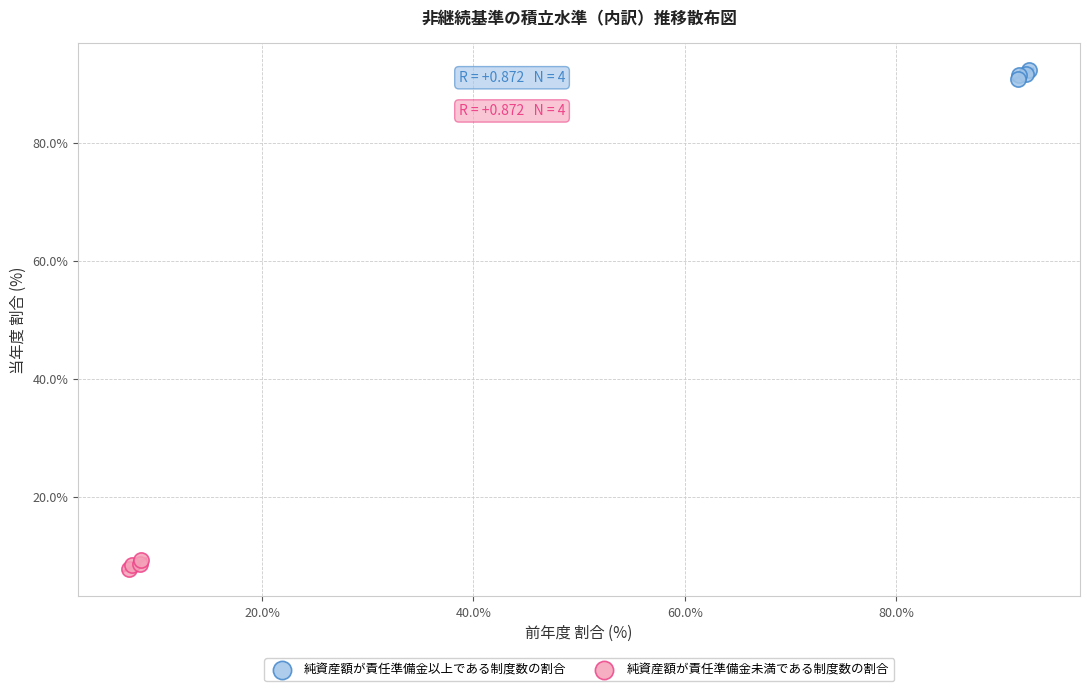

Which series reaches the maximum Y coordinate?

純資産額が責任準備金以上である制度数の割合